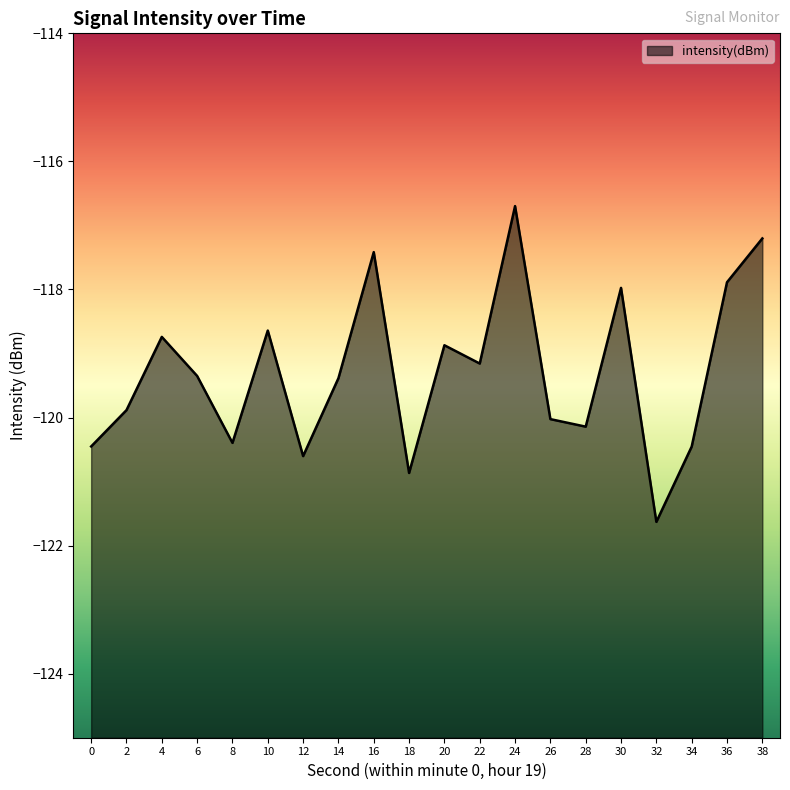

What is the sum of the values at 6 and 4?

-238.1